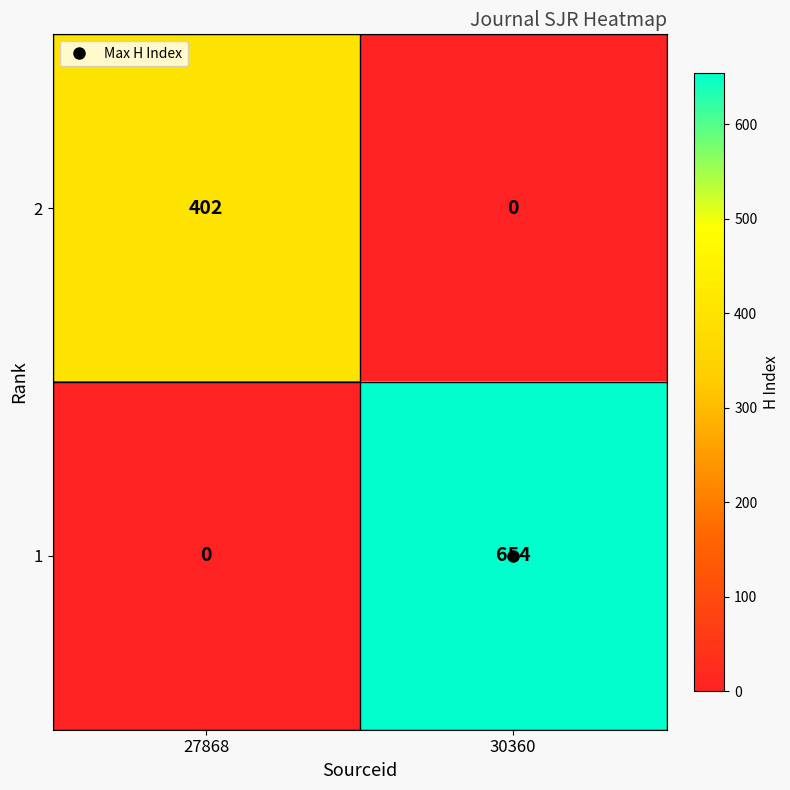

Rank the series at 27868 from highest to lowest value.

2, 1